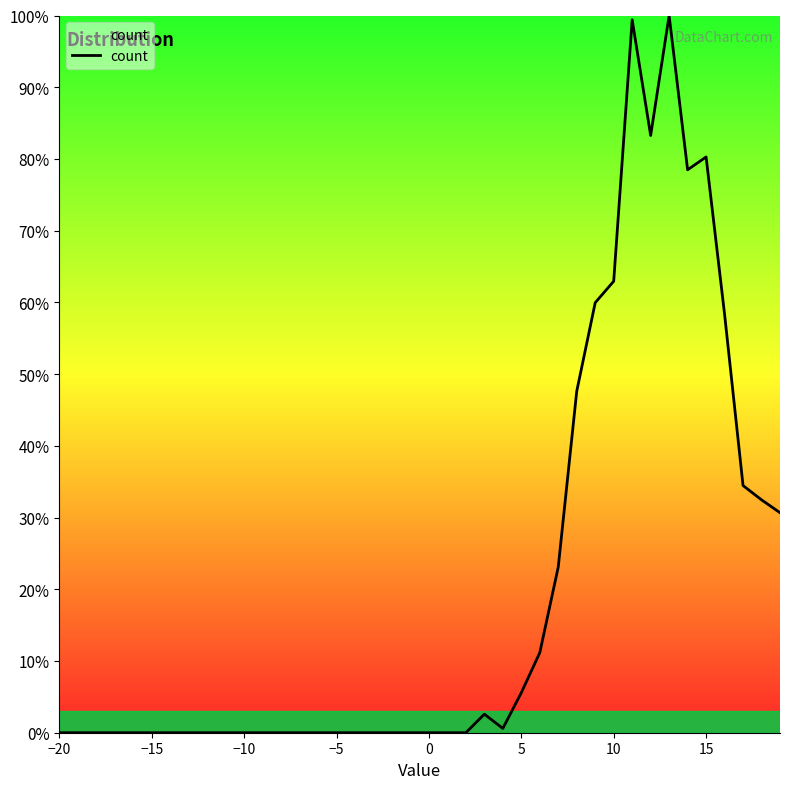

What is the difference between the maximum and minimum values?

100.0